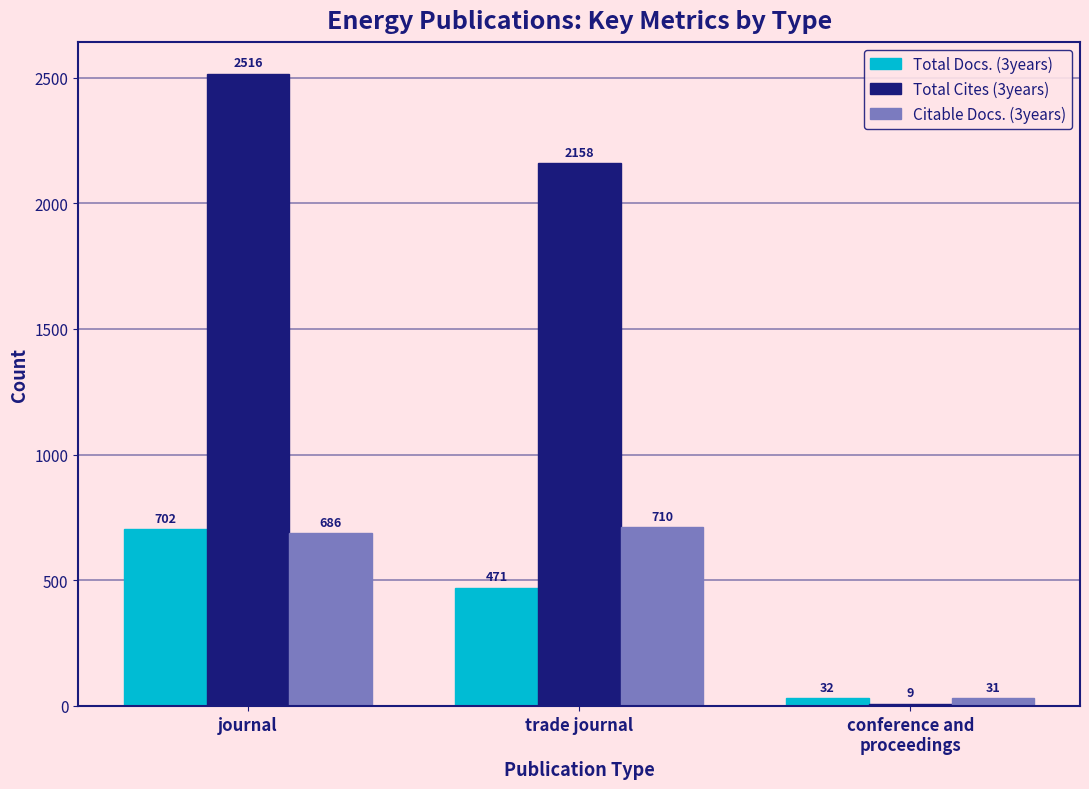

Where is Total Docs. (3years) nearest to the value 367?

trade journal